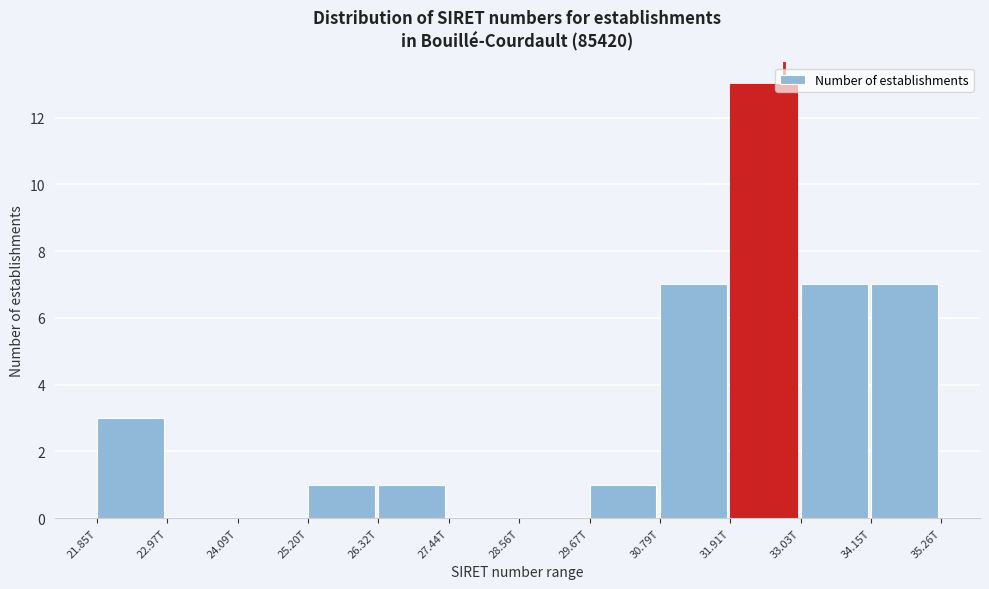

Reading left to right, what are all the values shown in this chart?

21.85T=3	22.97T=0	24.09T=0	25.20T=1	26.32T=1	27.44T=0	28.56T=0	29.67T=1	30.79T=7	31.91T=13	33.03T=7	34.15T=7